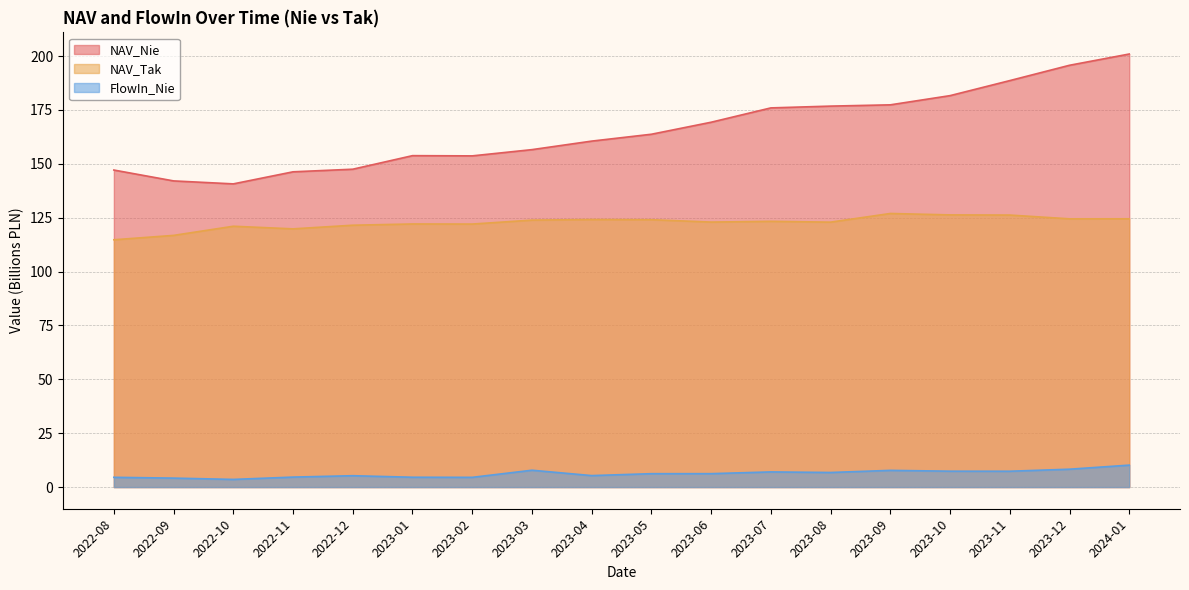

Which series has the widest spread of values?

NAV_Nie